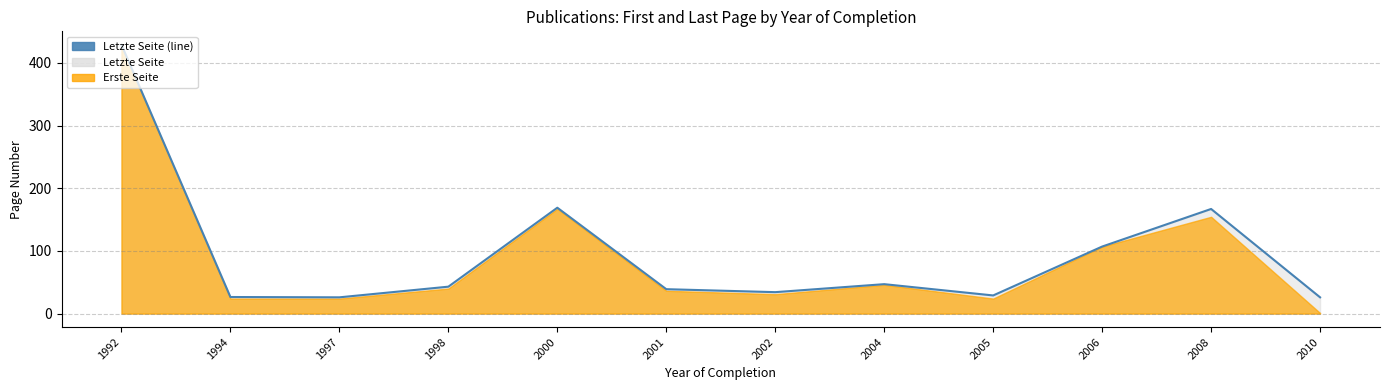

The chart shows a value of 107.0 at 2006. True or false?

True